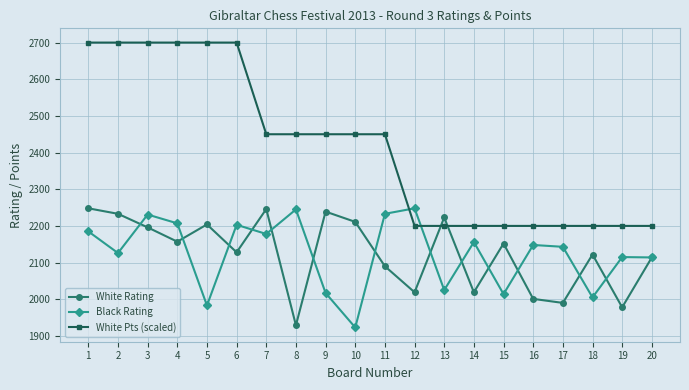

What is the difference between the maximum and second lowest values in the White Pts (scaled) series?

500